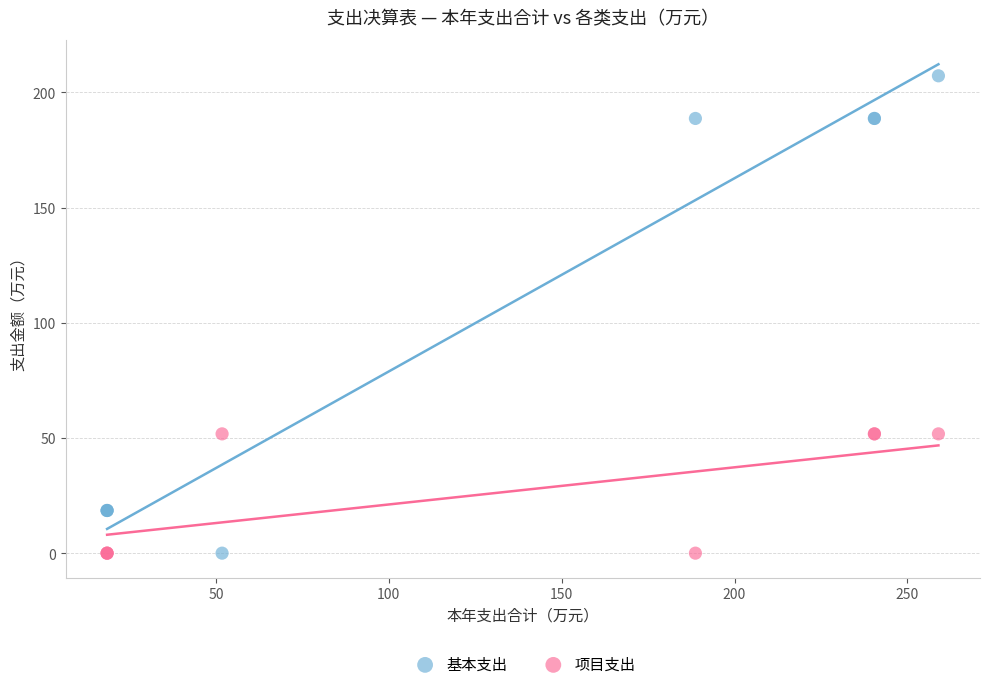

Which series contains the highest Y value?

基本支出